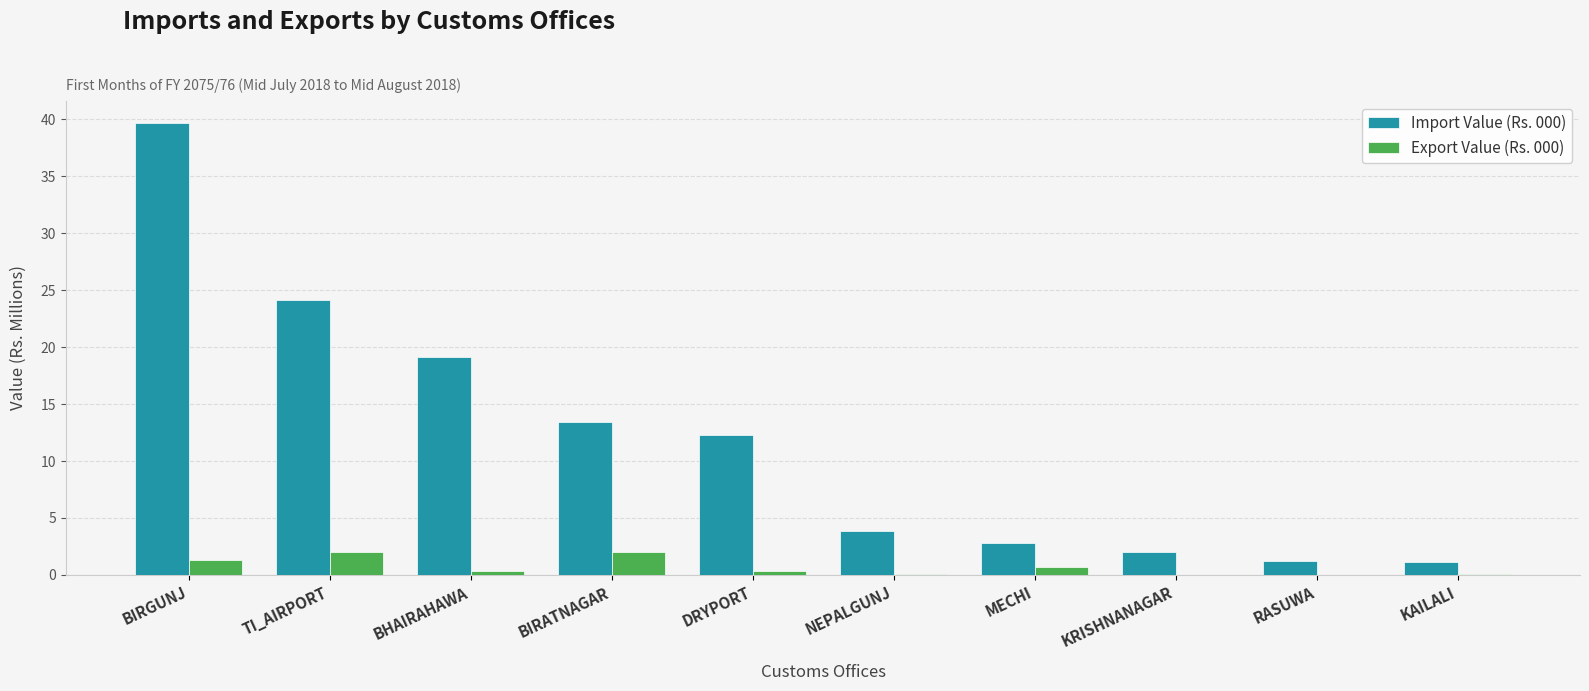

The Import Value (Rs. 000) series shows 1.2 at RASUWA. True or false?

True